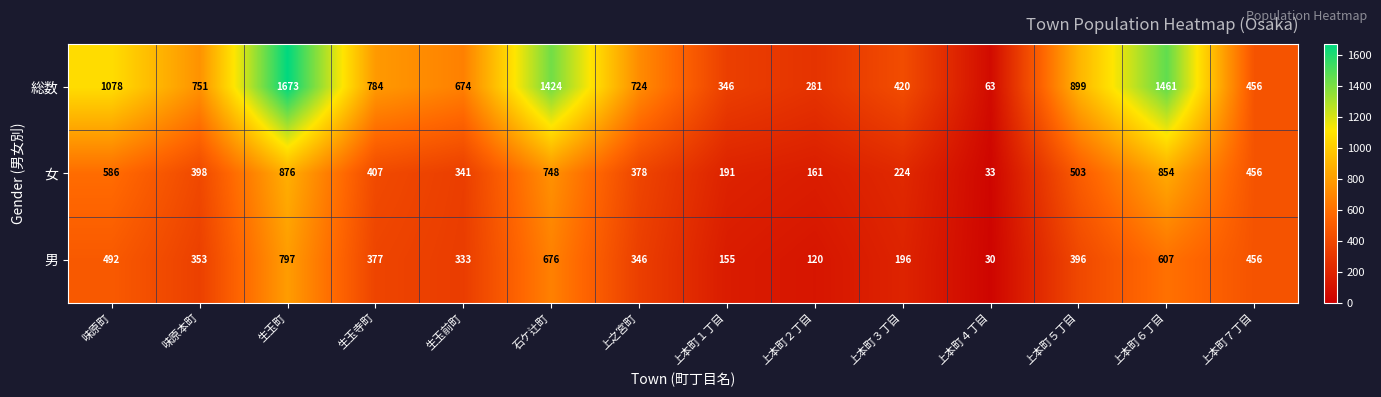

At which category is the sum across all series the highest?

生玉町